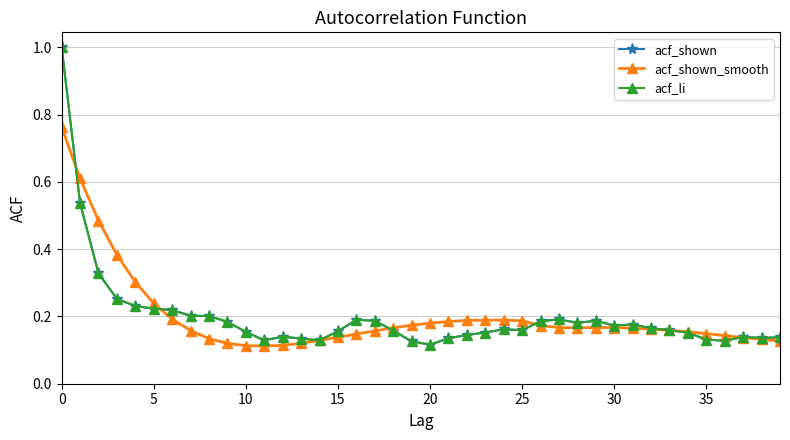

At which category does acf_li reach its first local peak?

12